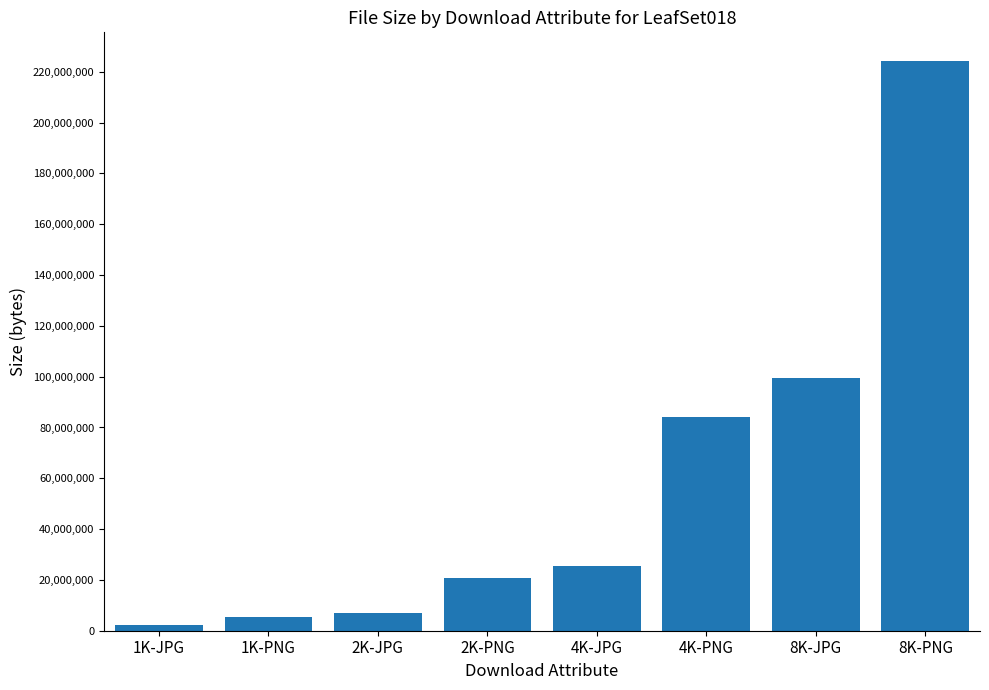

The value at 8K-JPG is 99387872. True or false?

True